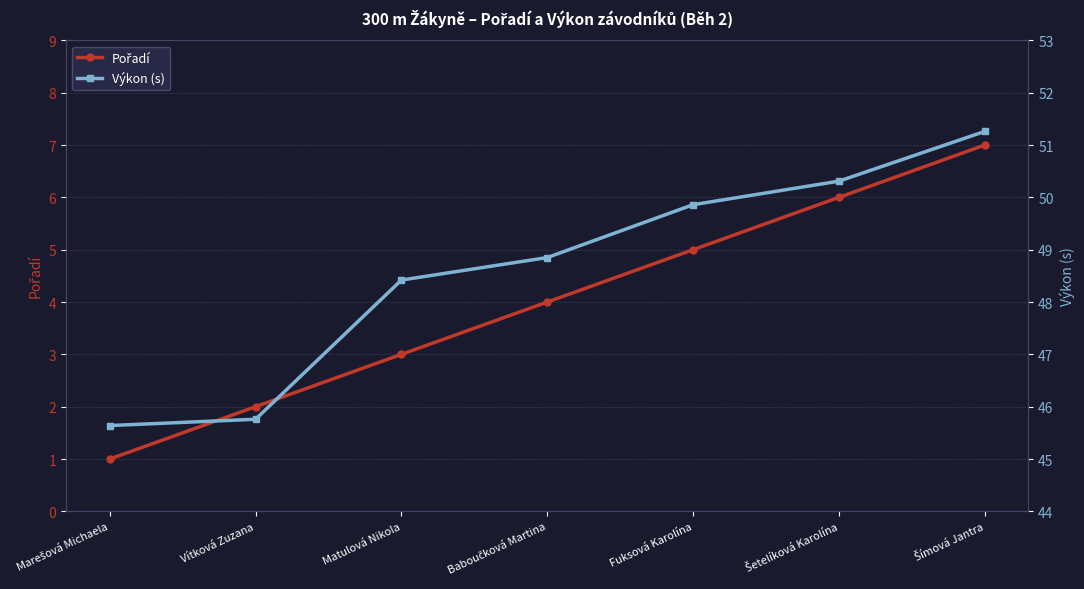

Rank the series by their average value, from highest to lowest.

Výkon (s), Pořadí